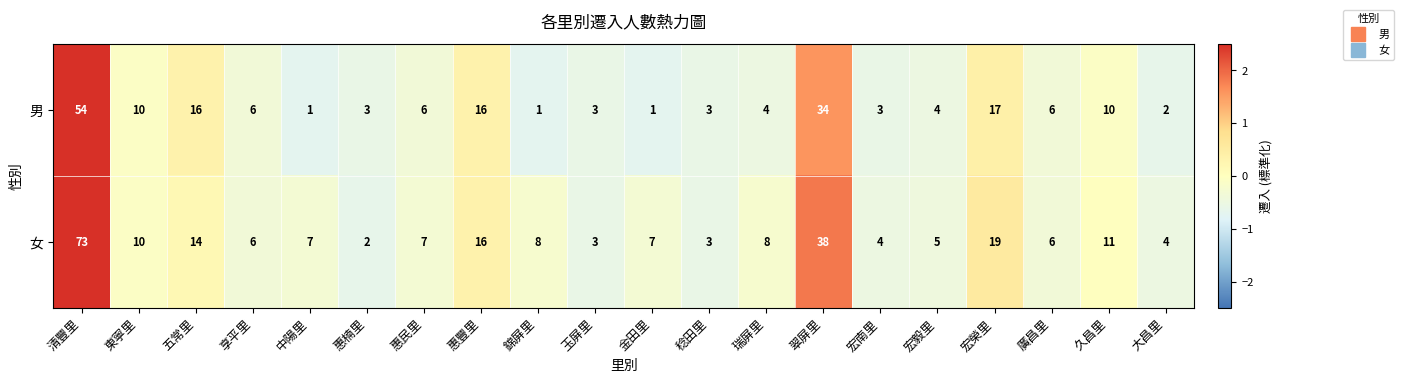

What is the difference between the second highest and second lowest values in the 女 series?

35